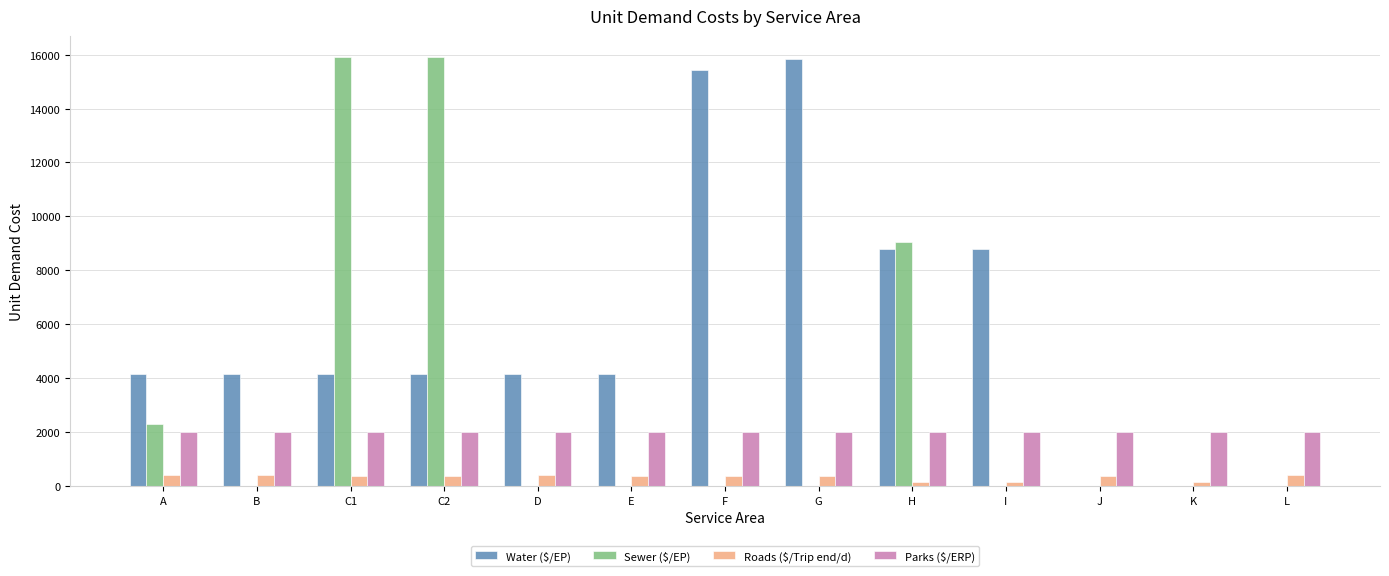

The value of Water ($/EP) at F is 21701. True or false?

False